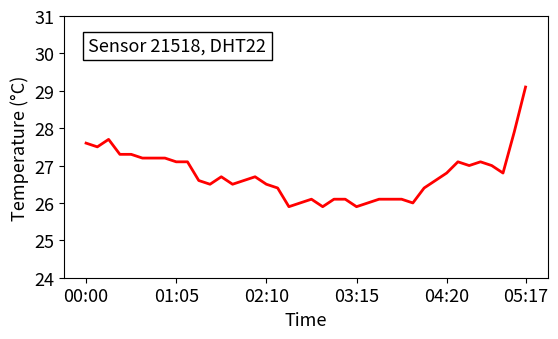

What is the difference between the maximum and minimum values?

3.2